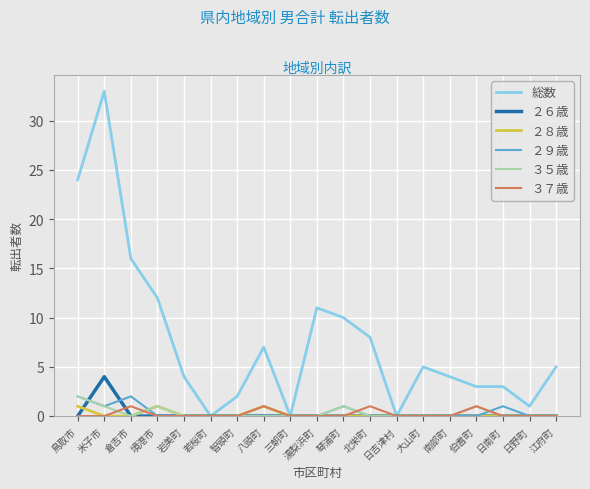

What is the total value across all series at 岩美町?

4